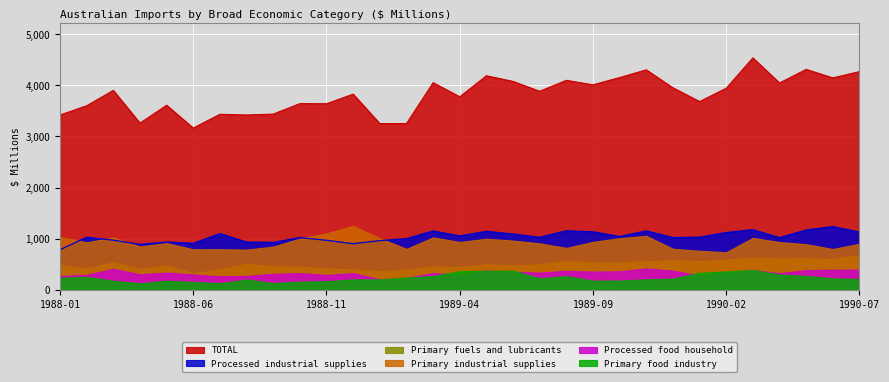

Is the value of Processed food household at 1988-05 greater than the value of Primary food industry at 1989-09?

Yes